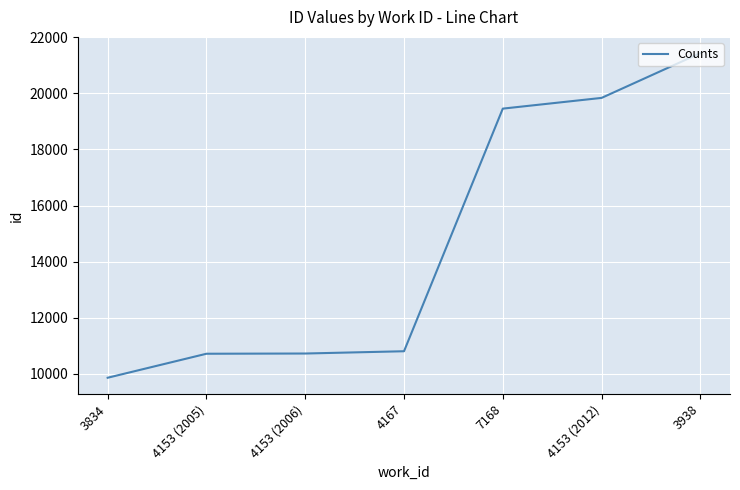

What position from the right is 7168?

3